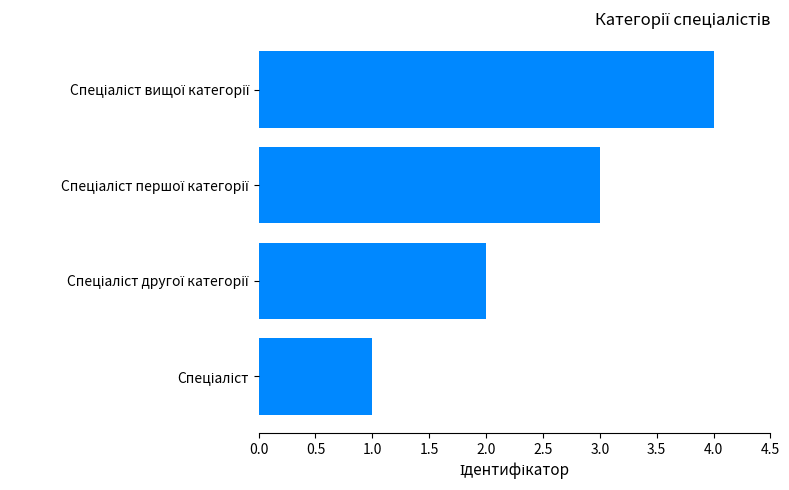

What is the maximum value shown in the chart?

4